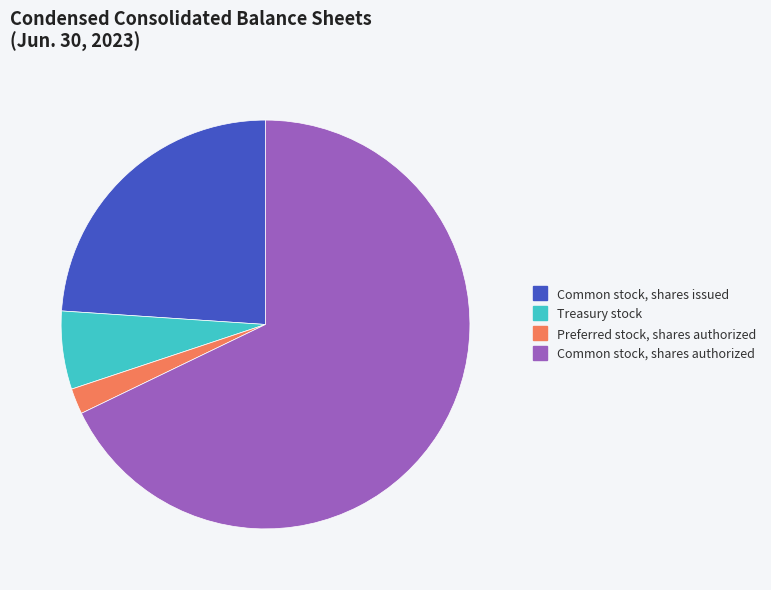

Is there any slice that represents more than half of the pie?

Yes